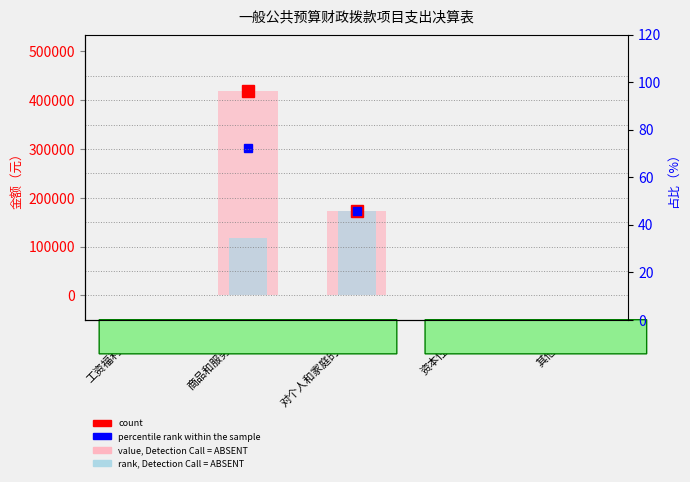

Which series changed the most between 商品和服务支出 and 资本性支出?

value, Detection Call = ABSENT